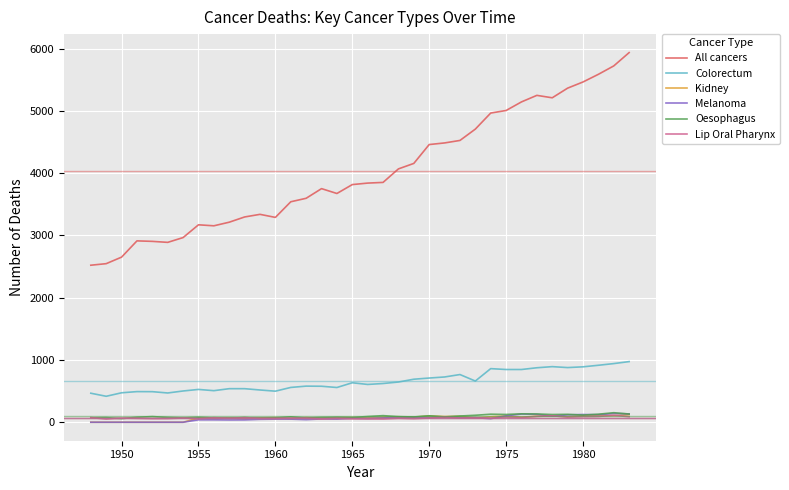

Which series has the widest spread of values?

All cancers